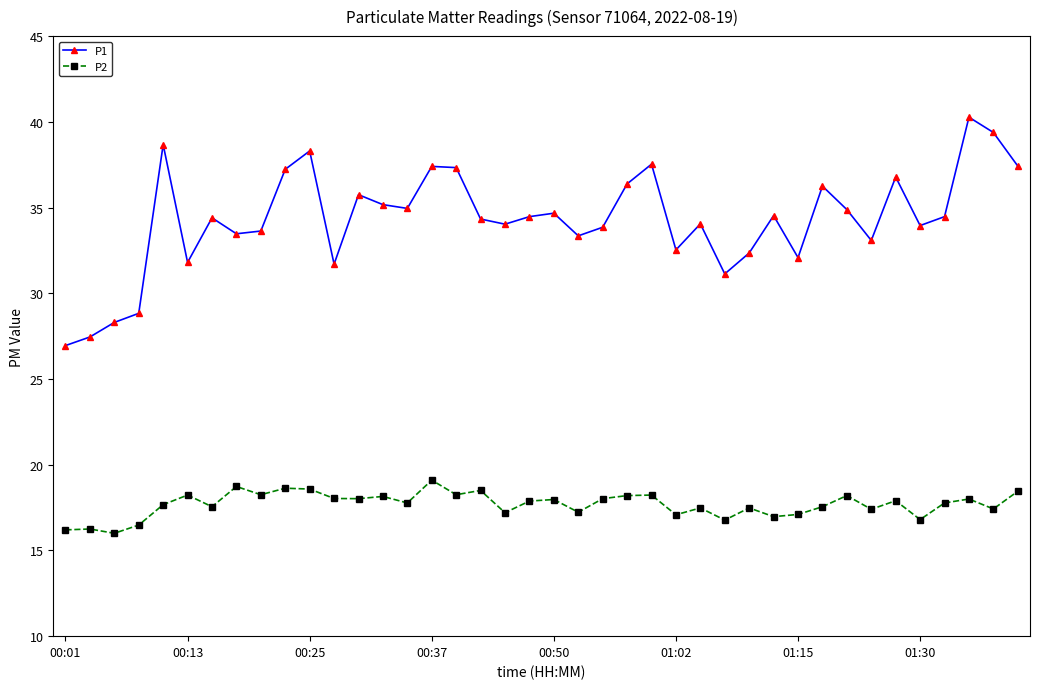

Rank the series by their average value, from highest to lowest.

P1, P2